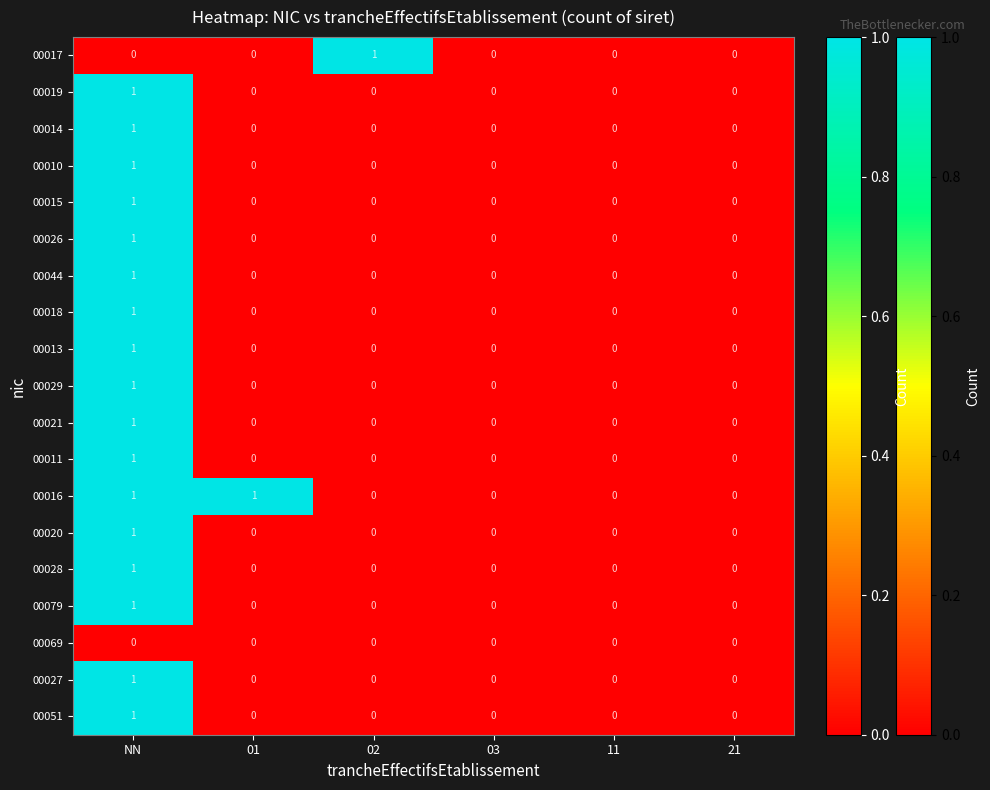

The value of 00015 at 03 is 1. True or false?

False